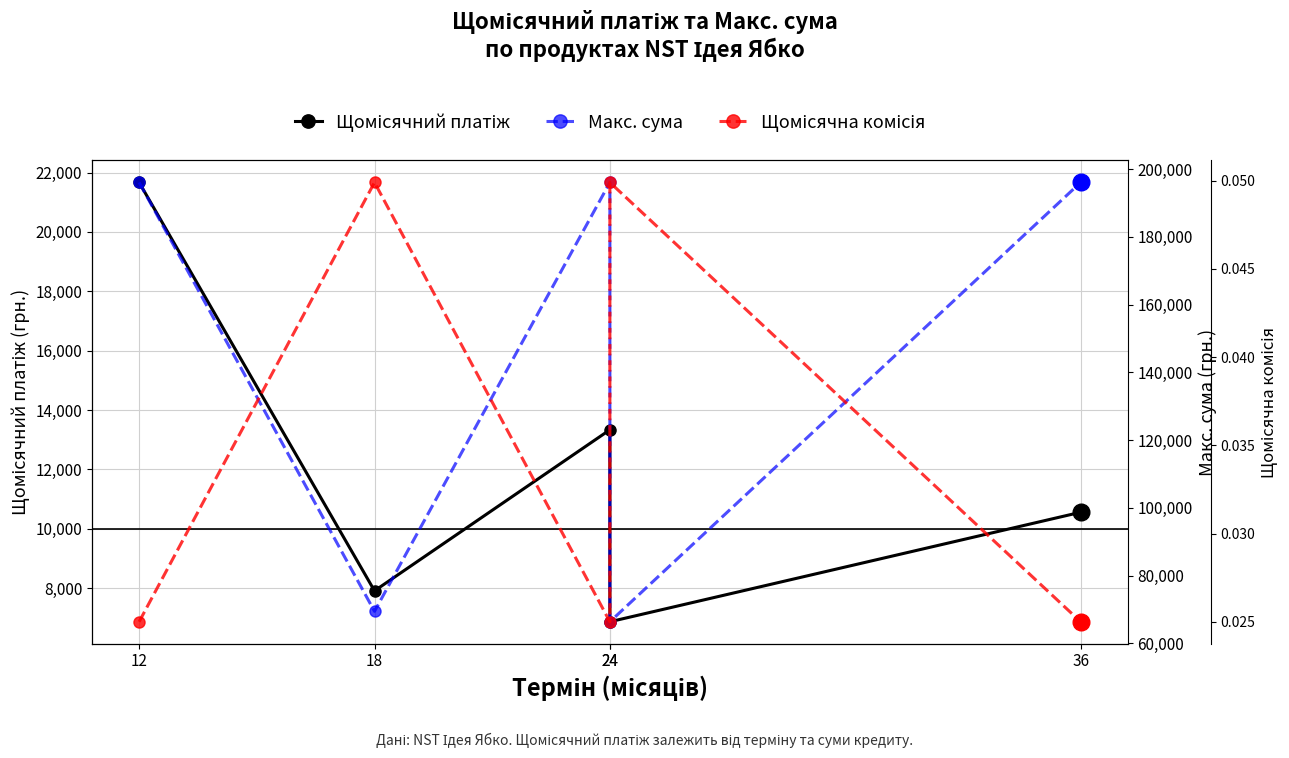

True or false: Щомісячна комісія and Щомісячний платіж intersect in this chart.

False